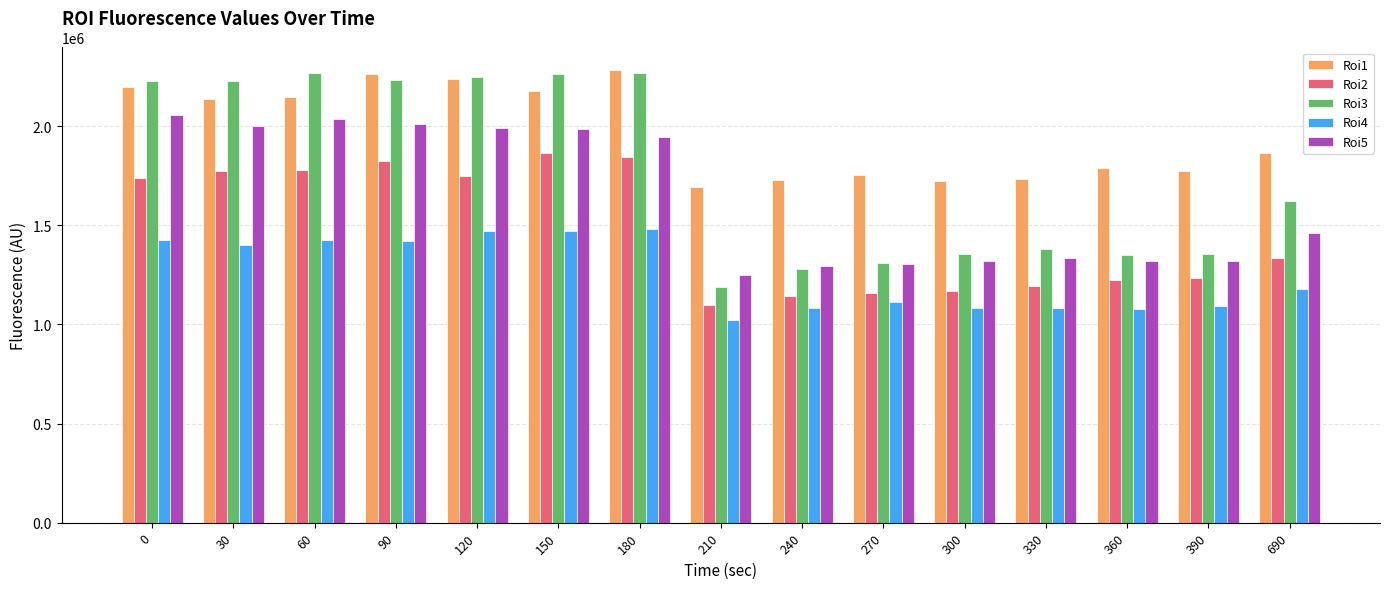

What is the approximate value of Roi4 at 180, to the nearest 50?

1483350